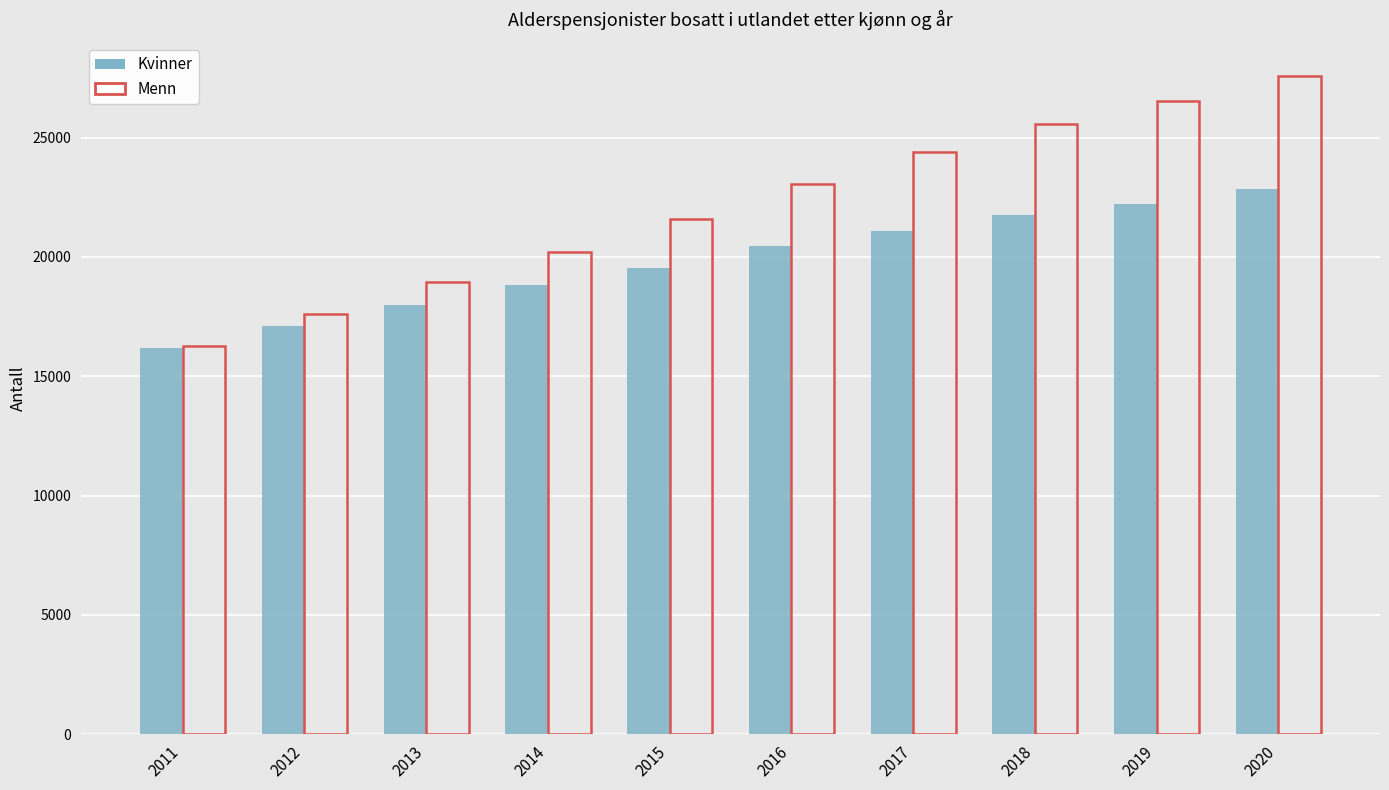

How many bars are there in total?

20